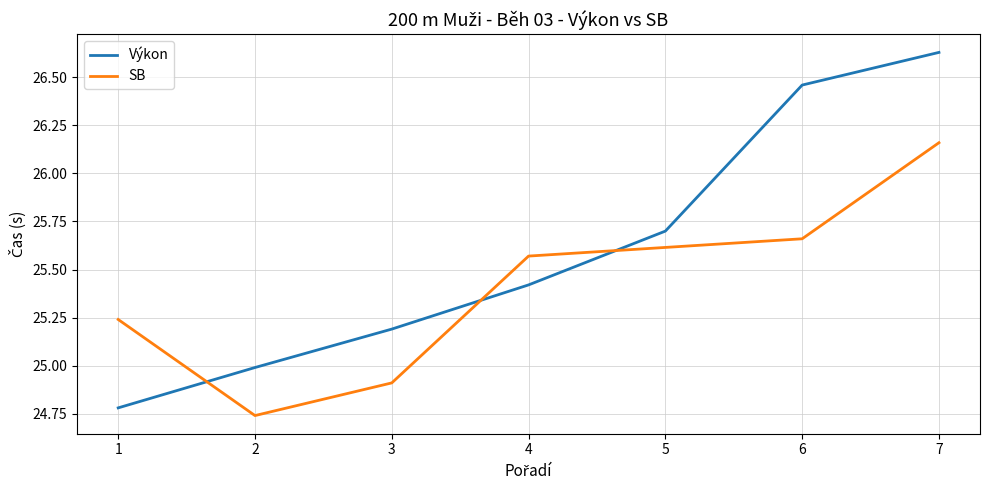

How many values are between 24 and 26?

5